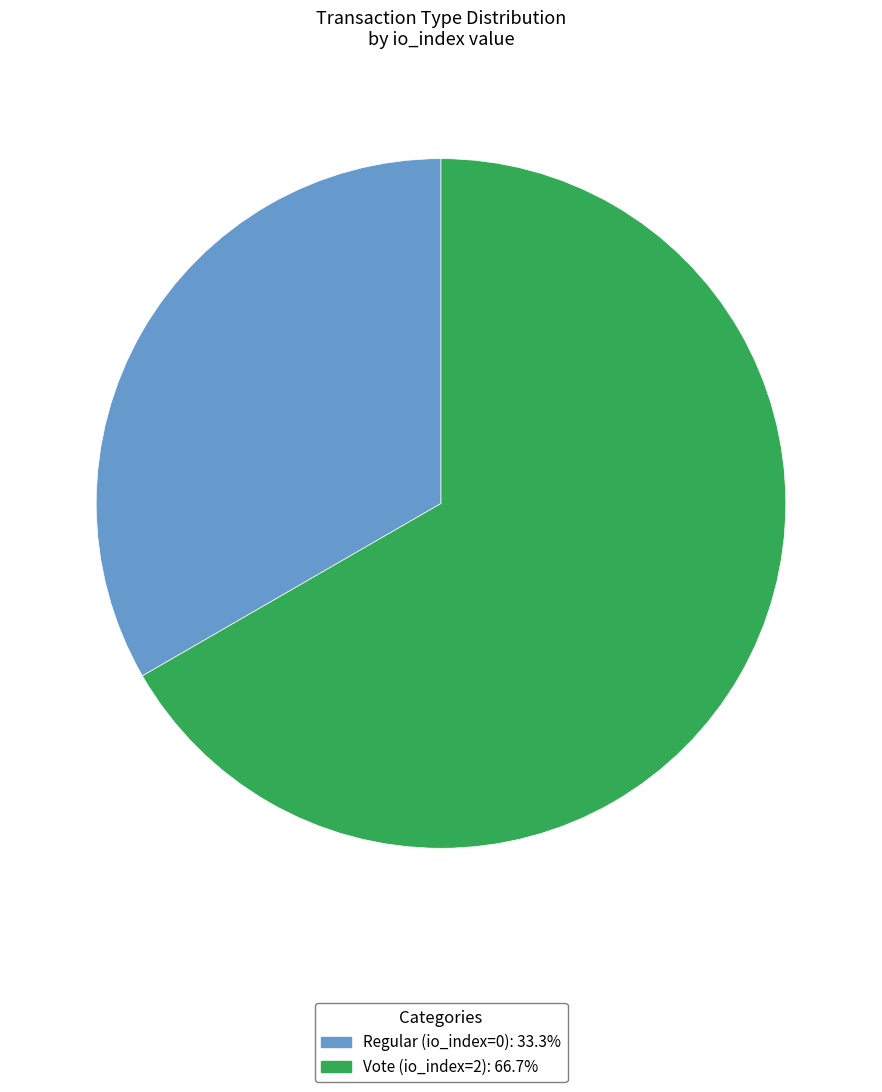

Between Regular (io_index=0) and Vote (io_index=2), which is larger?

Vote (io_index=2)